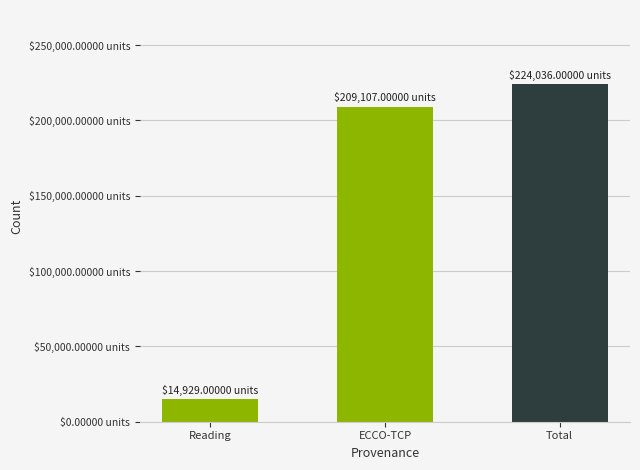

Is it true that the value at ECCO-TCP is 209107?

True